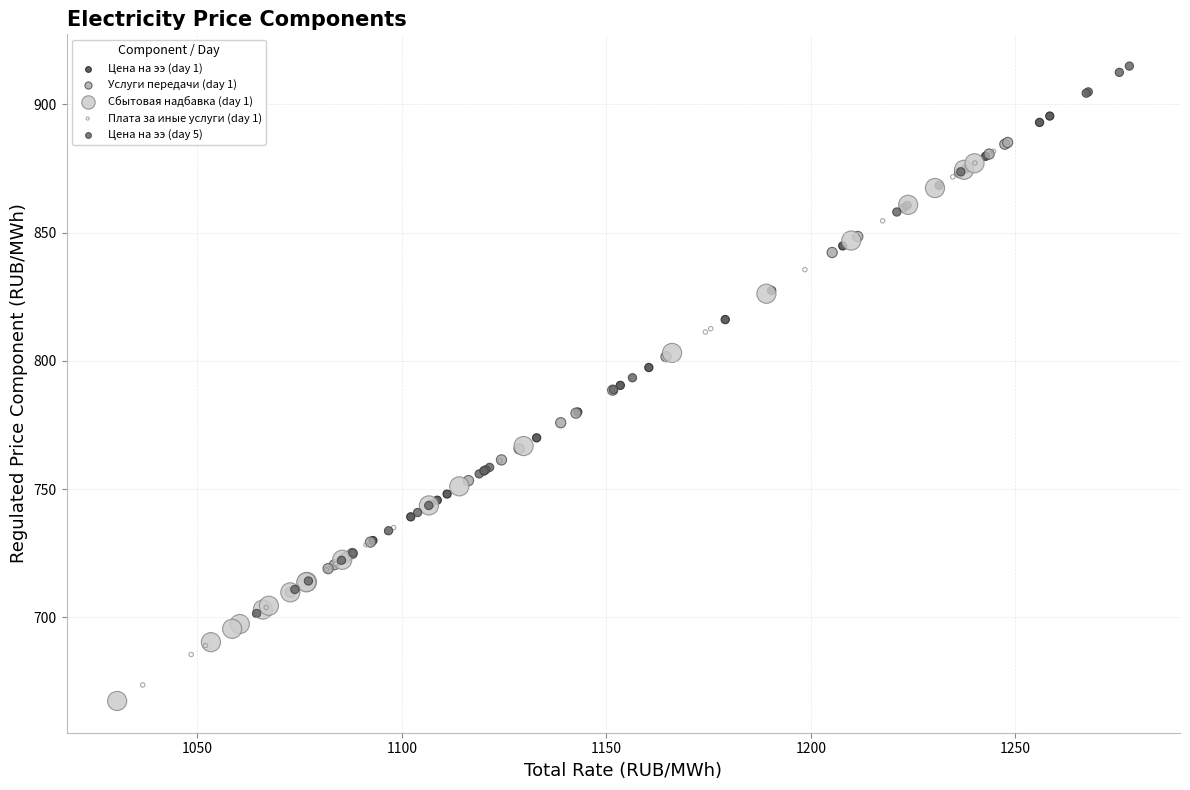

Which series reaches the minimum Y coordinate?

Сбытовая надбавка (day 1)